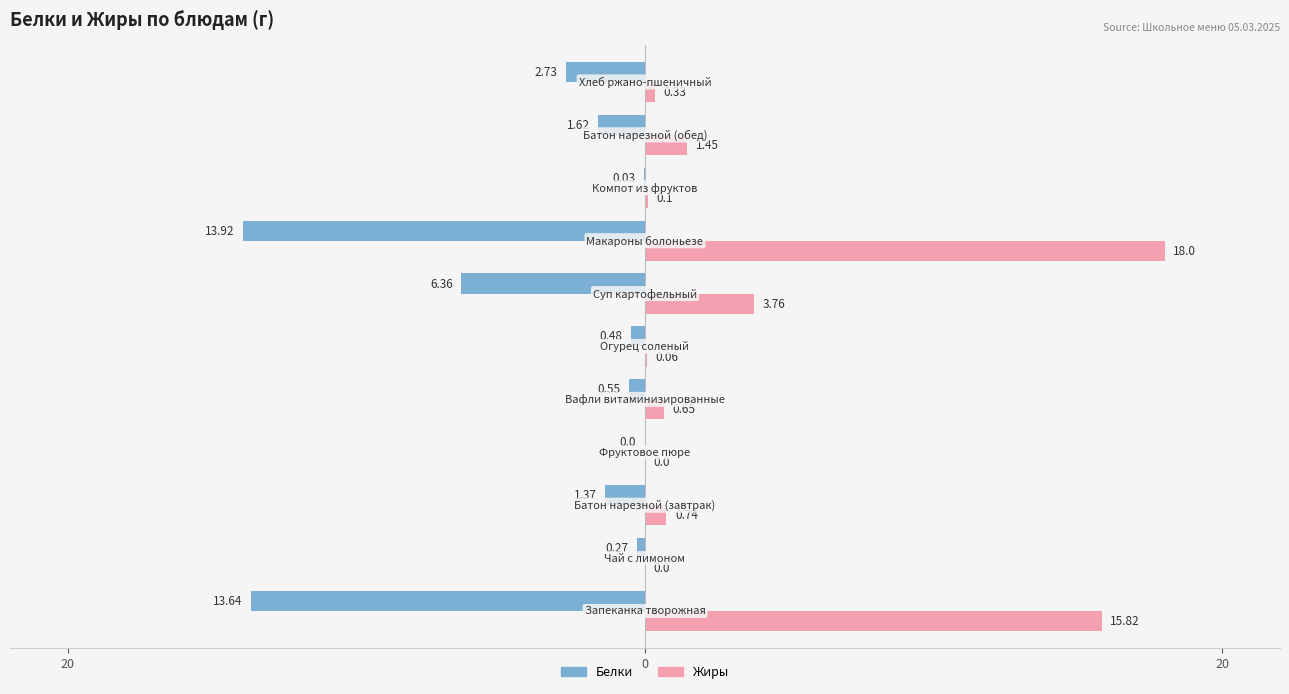

What are all the series names shown in the legend?

Белки, Жиры